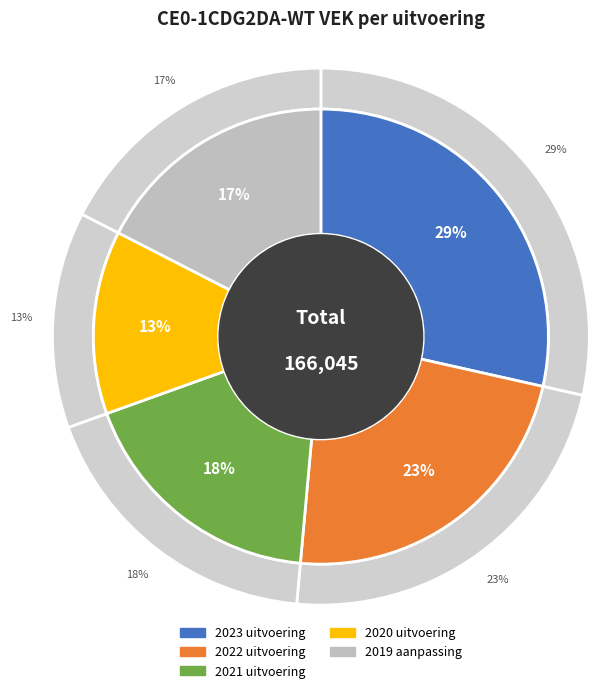

What percentage is NOT represented by 2023 uitvoering?

71.5%